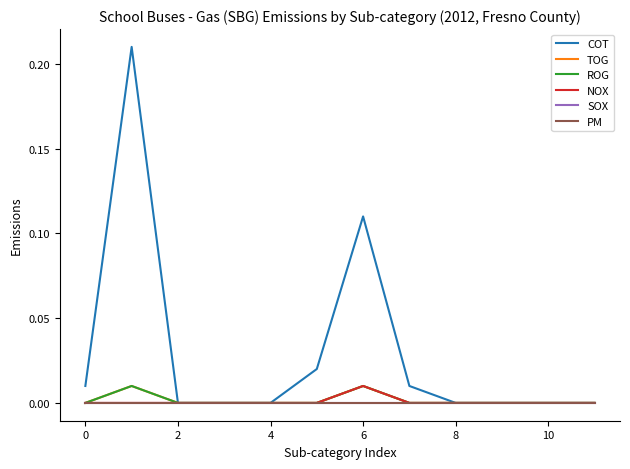

Does the chart have visible grid lines?

No